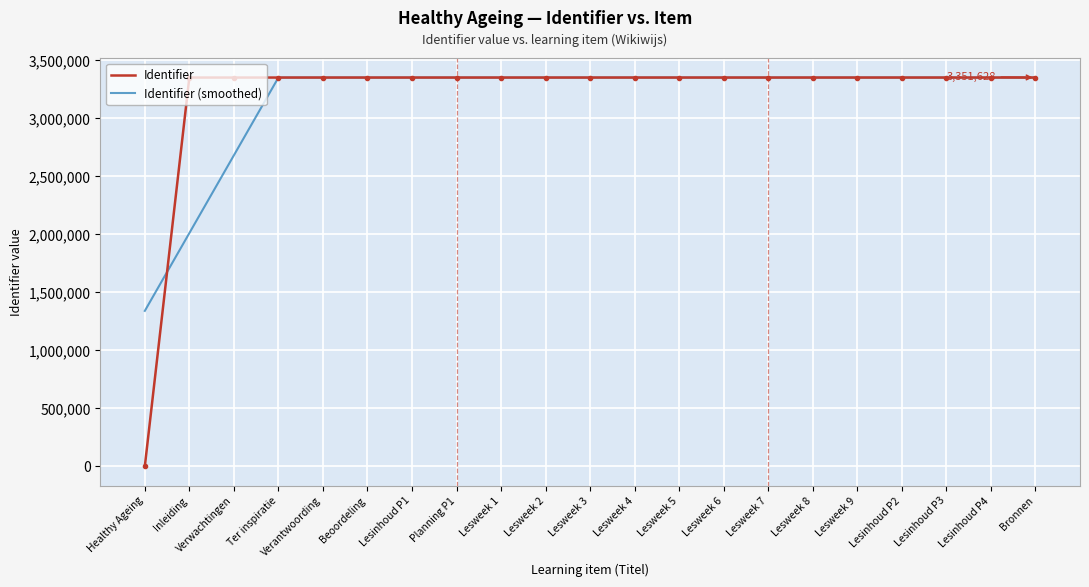

Does the chart have visible grid lines?

Yes